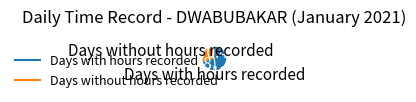

Is there a majority slice in this chart?

Yes